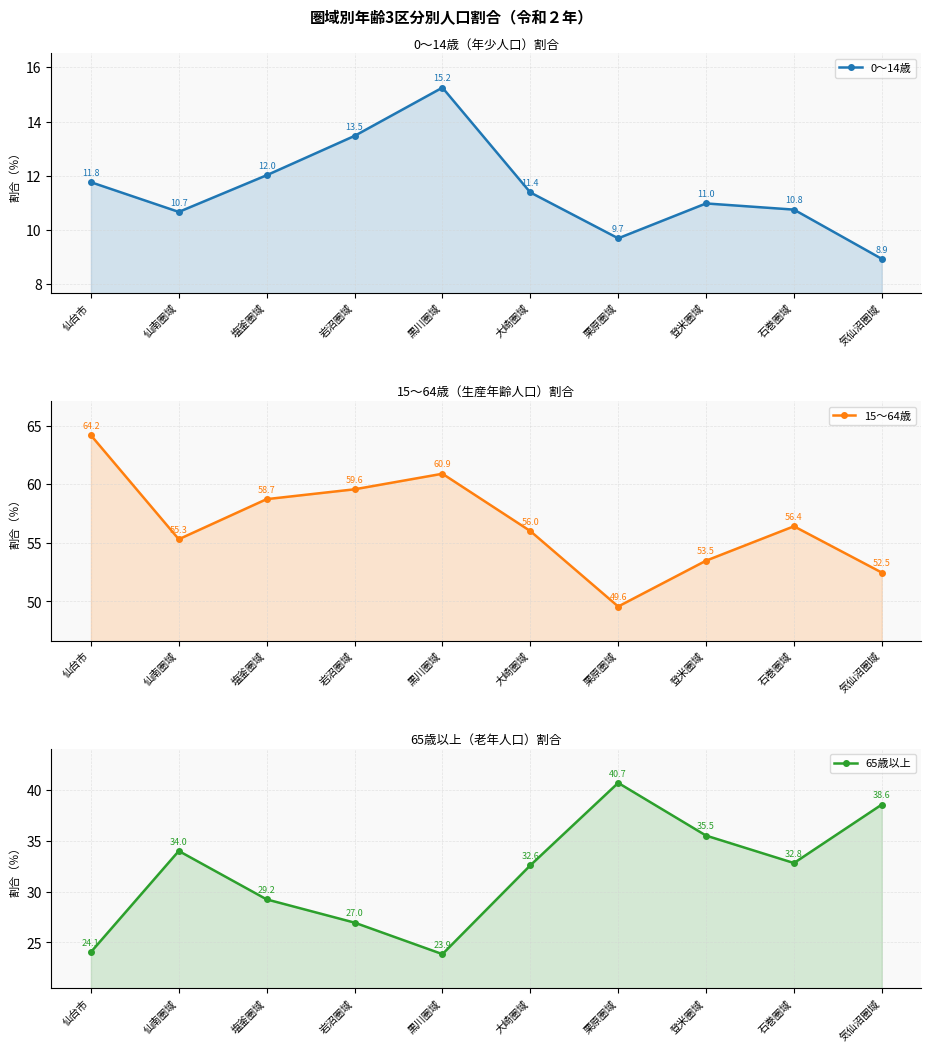

What is the value of the 15～64歳 point at the 5th from the left?

60.9